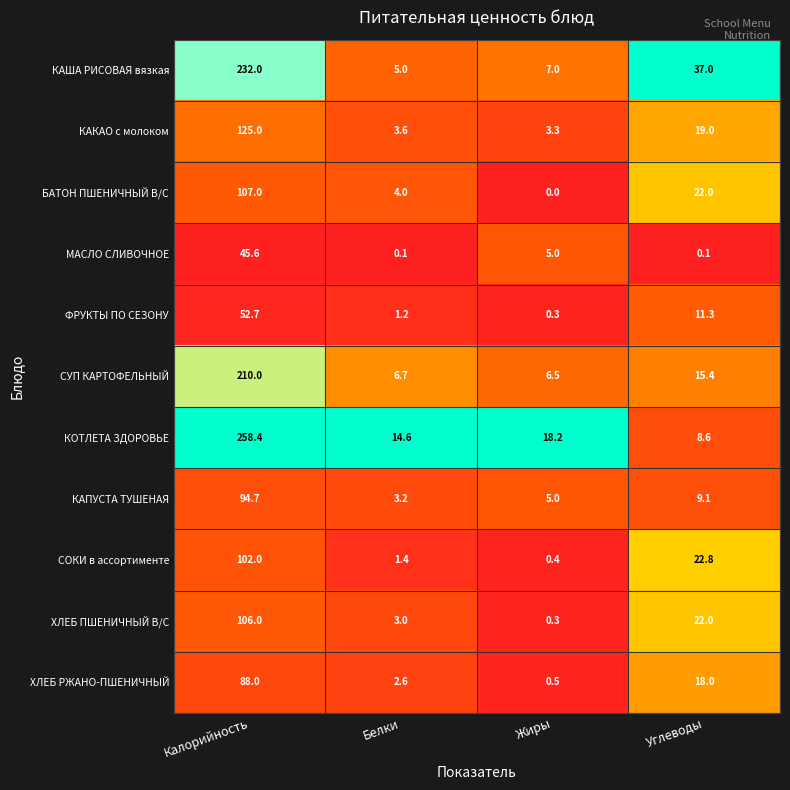

What is the difference between the highest and lowest values at Жиры?

18.2